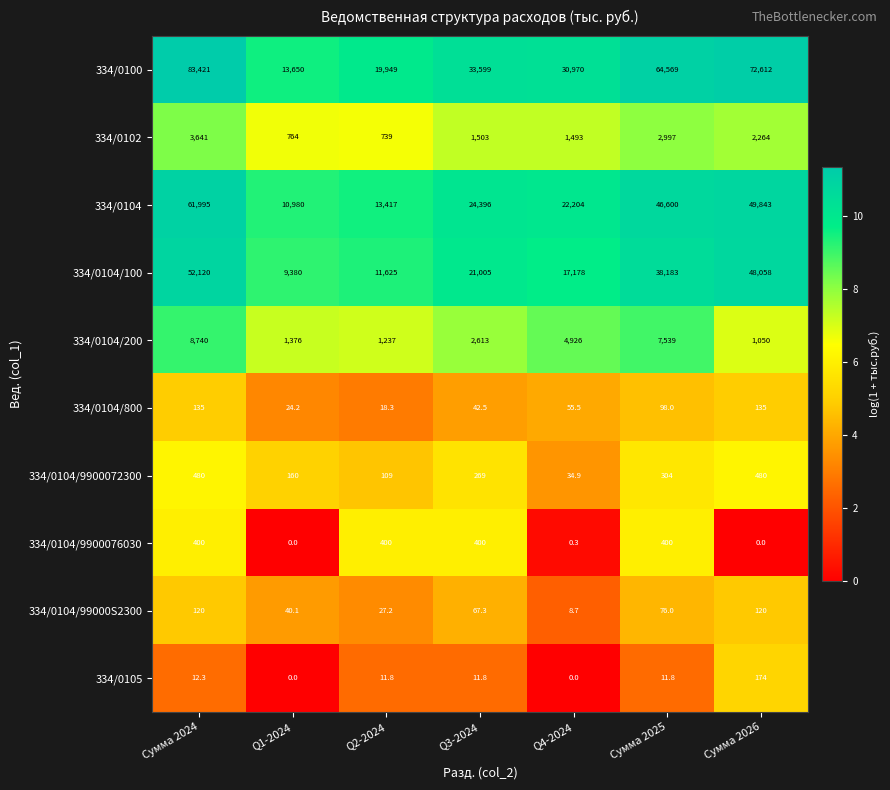

Where does the 334/0104/200 series first go above 2613?

Сумма 2024